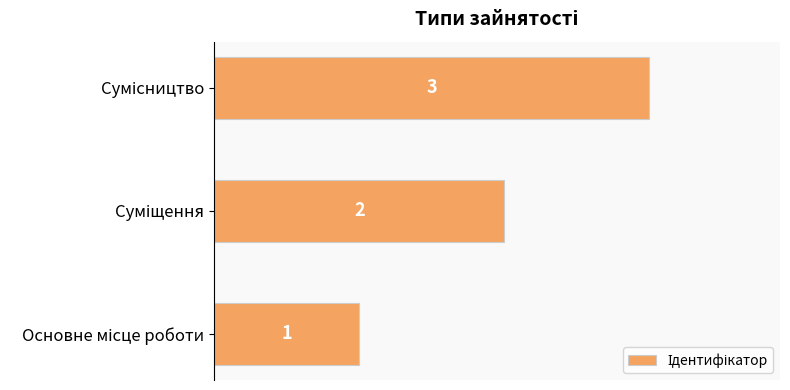

What is the greatest value displayed?

3